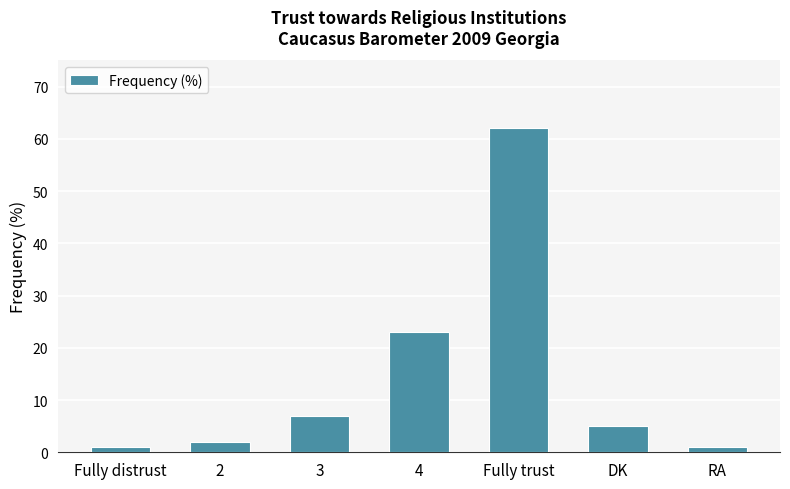

Approximately how many times larger is the value at 2 compared to RA?

2.0